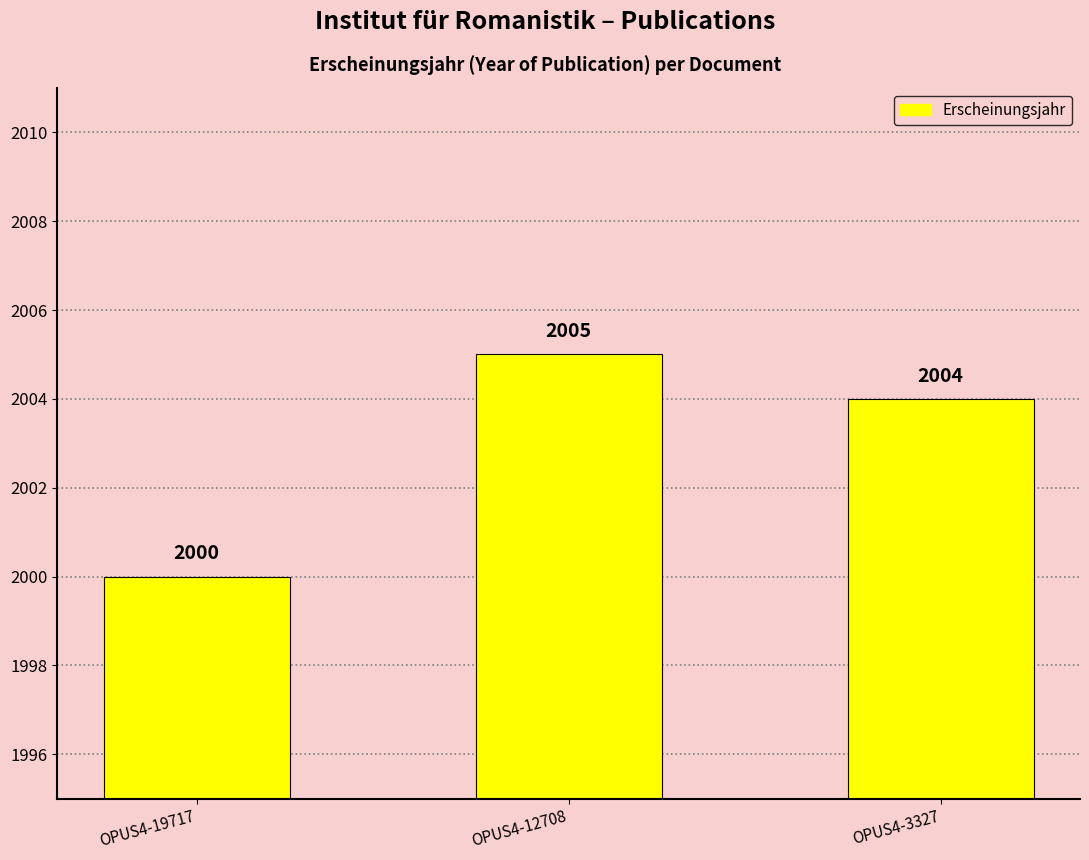

Rank the categories by value from highest to lowest.

OPUS4-12708, OPUS4-3327, OPUS4-19717